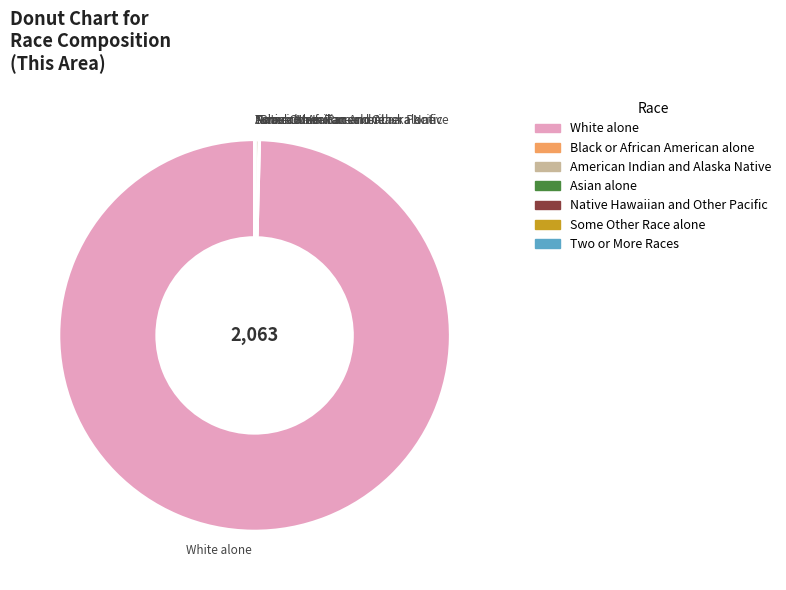

What is the majority slice?

White alone